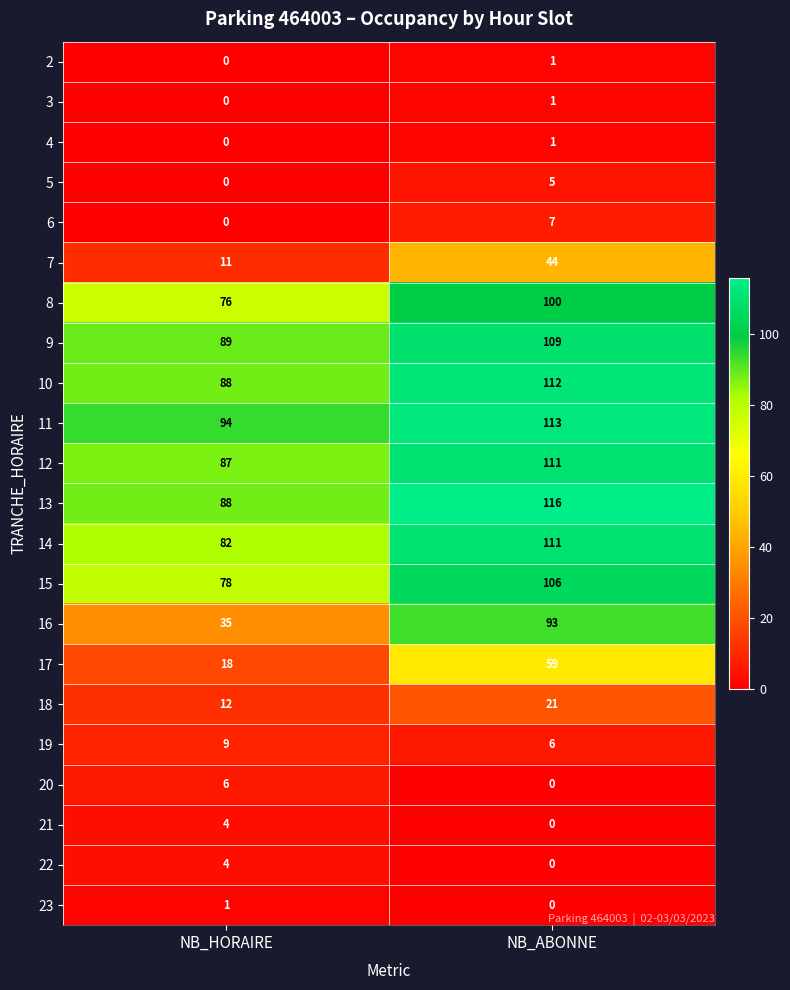

What is the sum of the 17 values at NB_HORAIRE and NB_ABONNE?

77